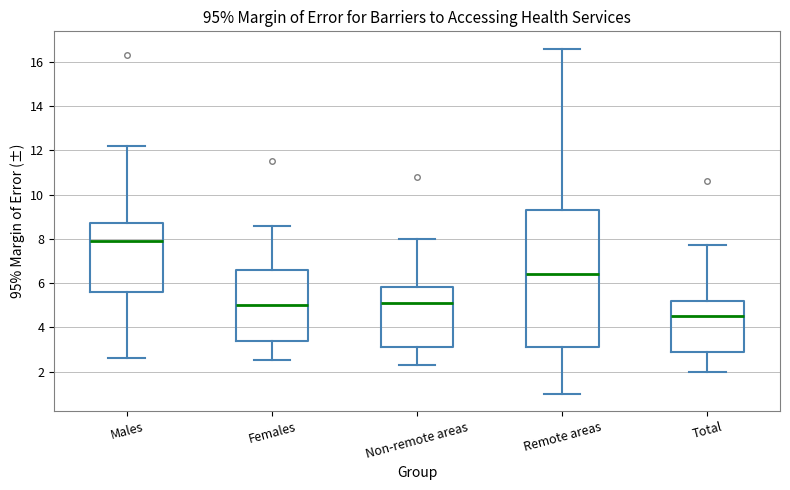

Reading left to right, read every box against the y-axis: the position of its median line, the range the box covers, and the ends of its whiskers. The values are not printed on the chart, so give them approximately, as read against the axis.

Males: median 8.0, box 5.6 to 8.8, whiskers 2.6 to 12.2
Females: median 5.0, box 3.4 to 6.6, whiskers 2.6 to 8.6
Non-remote areas: median 5.2, box 3.2 to 5.8, whiskers 2.4 to 8.0
Remote areas: median 6.4, box 3.2 to 9.4, whiskers 1.0 to 16.6
Total: median 4.6, box 3.0 to 5.2, whiskers 2.0 to 7.8